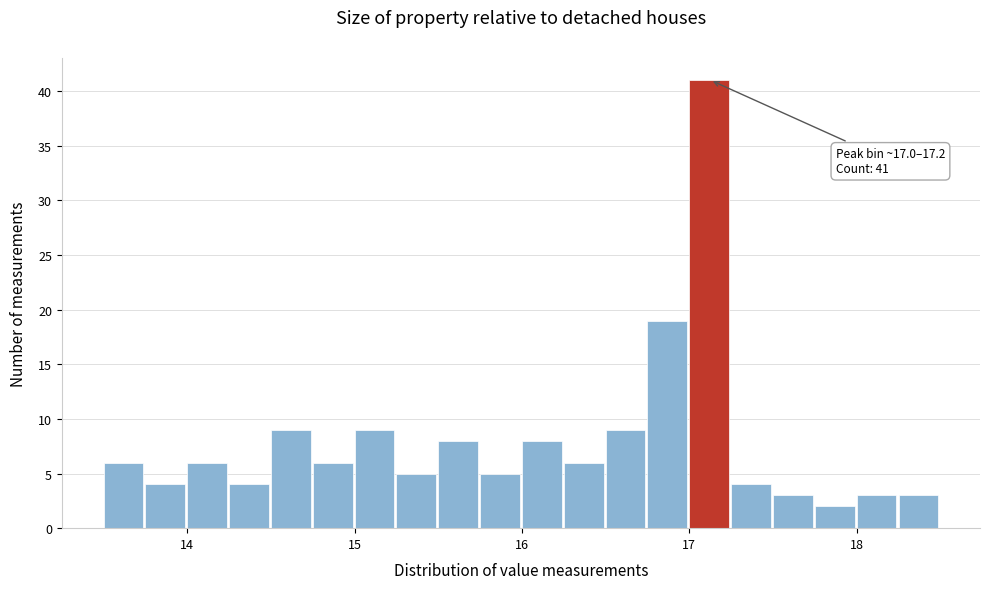

Read against the x-axis, roughly where is the centre of the tallest bar?

17.1